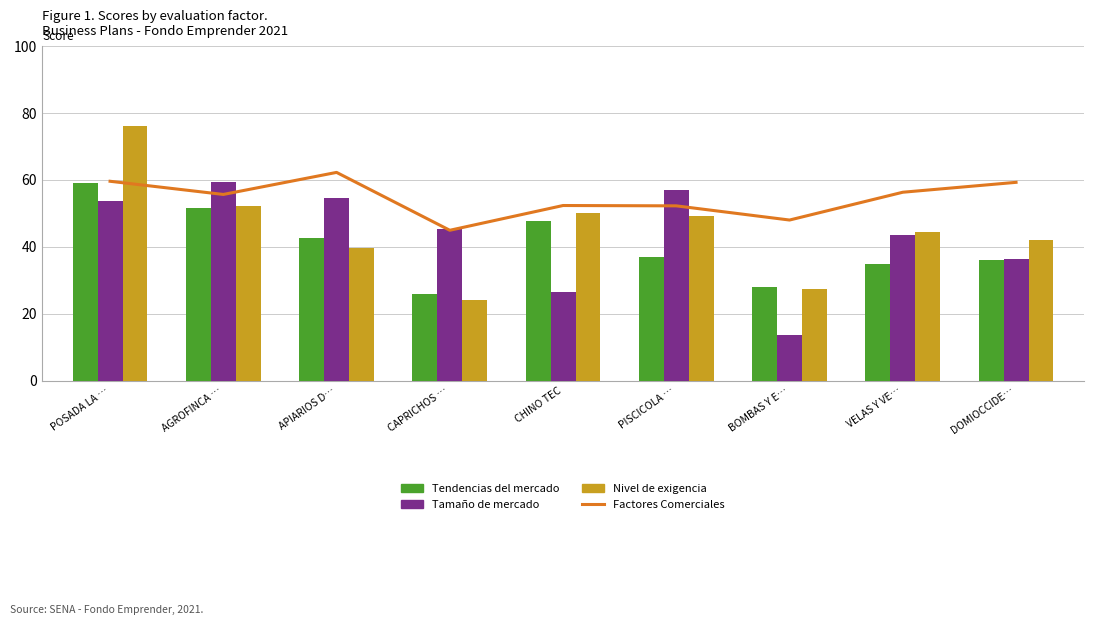

Does the chart contain stacked bars?

No